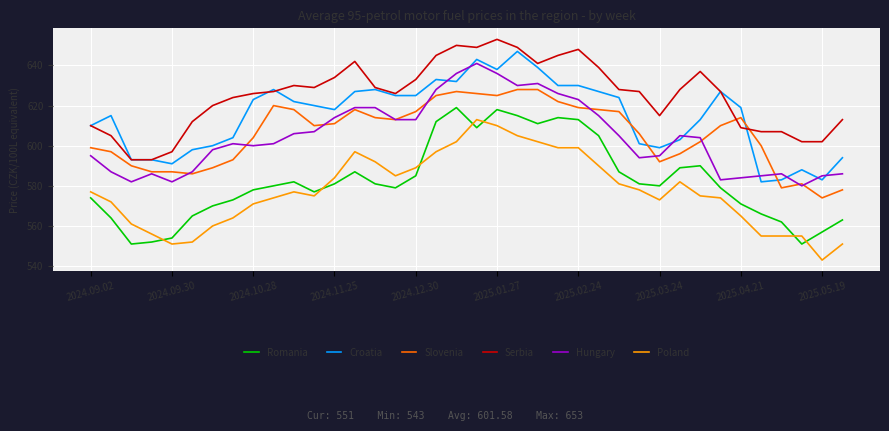

What is the highest value of the Poland series?

613